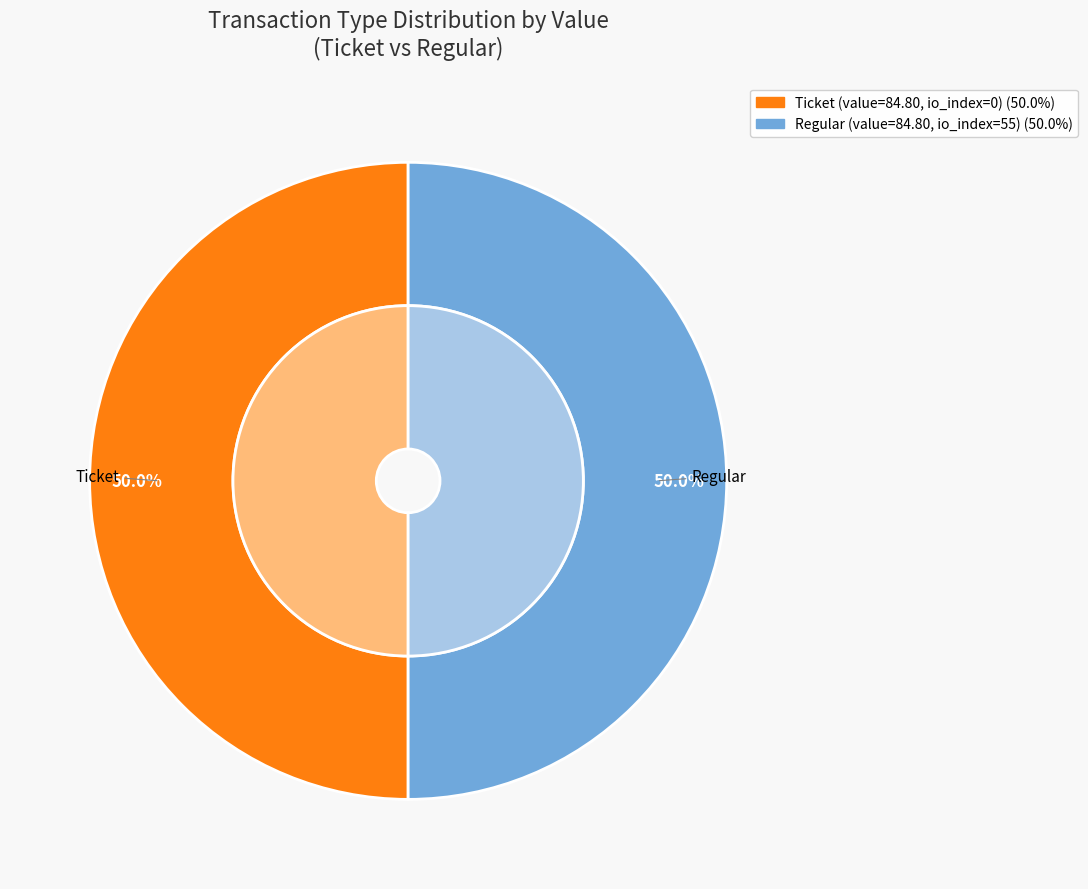

Rank the categories by value from highest to lowest.

Regular (io_index=55), Ticket (io_index=0)